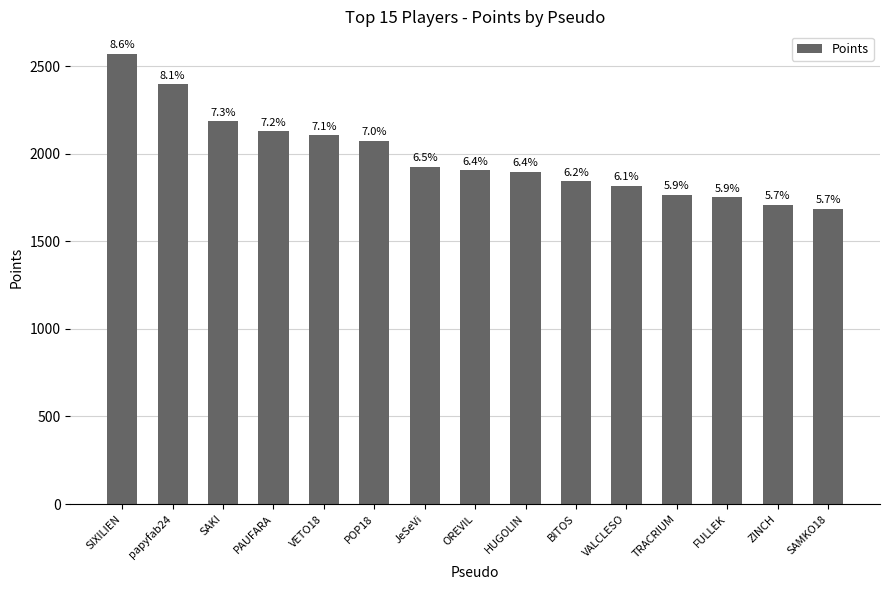

Reading left to right, what are all the values shown in this chart?

2571	2397	2186	2129	2106	2074	1927	1905	1898	1843	1817	1765	1753	1709	1687